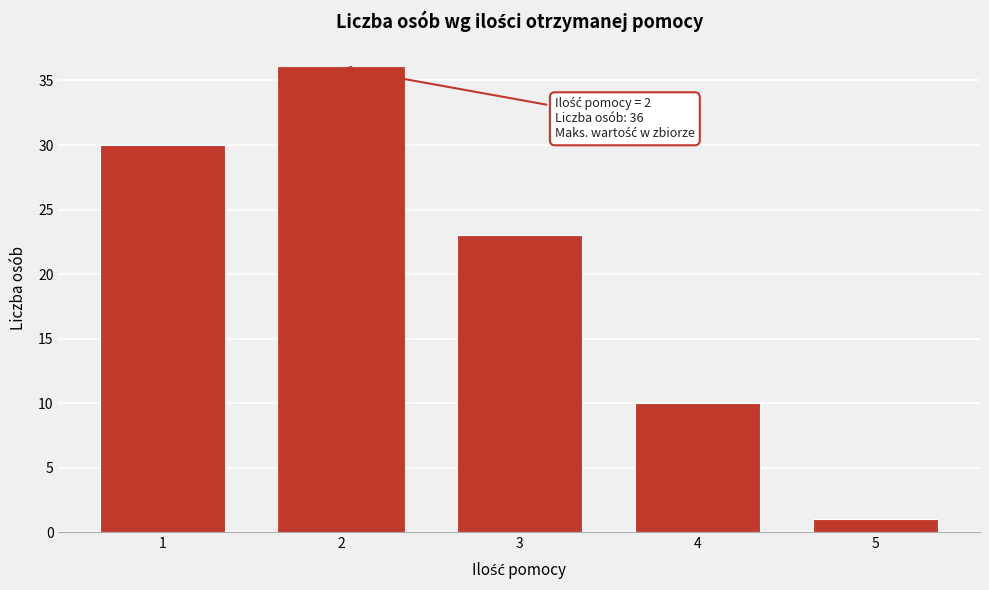

Reading left to right, transcribe all the data shown in this chart.

1=30	2=36	3=23	4=10	5=1